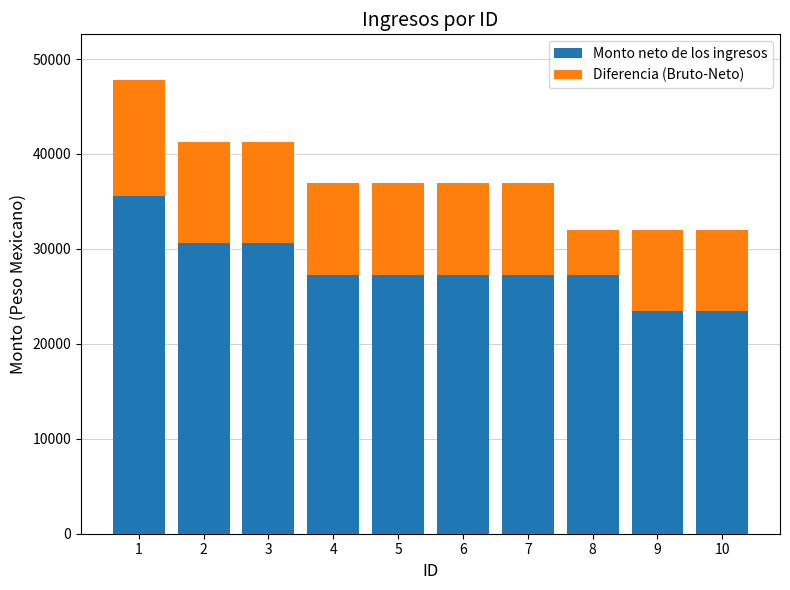

What is the difference between the Monto neto de los ingresos values at 4 and 10?

3839.2